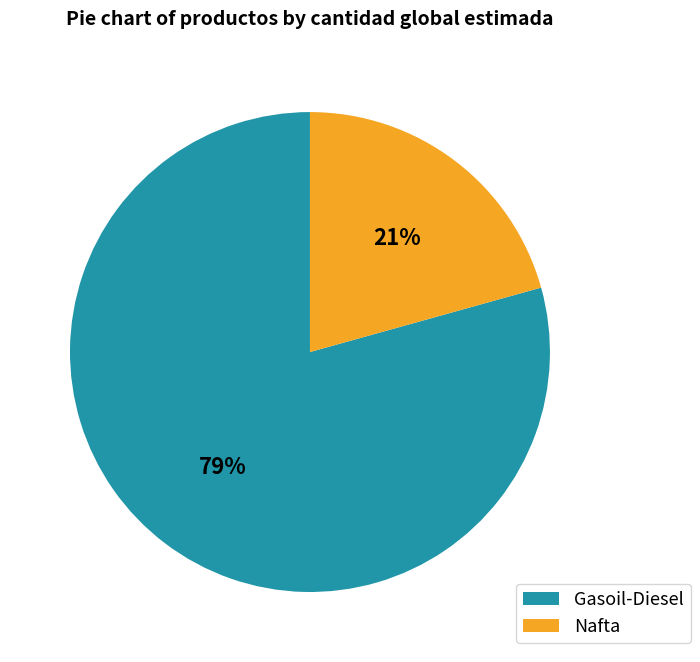

Count the number of slices in the pie.

2